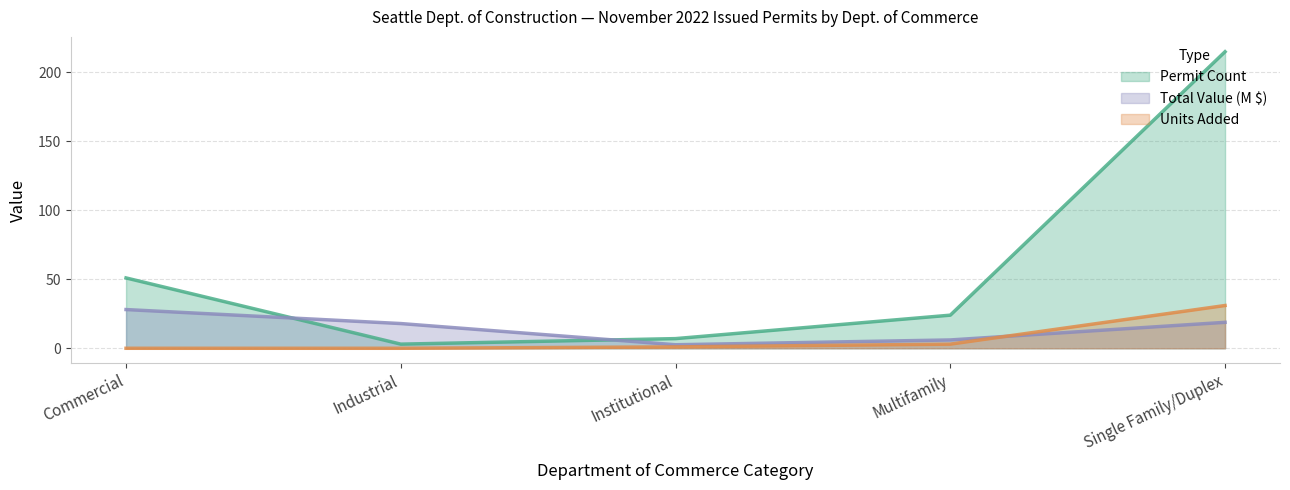

What is the label of the 3rd point from the left?

Institutional